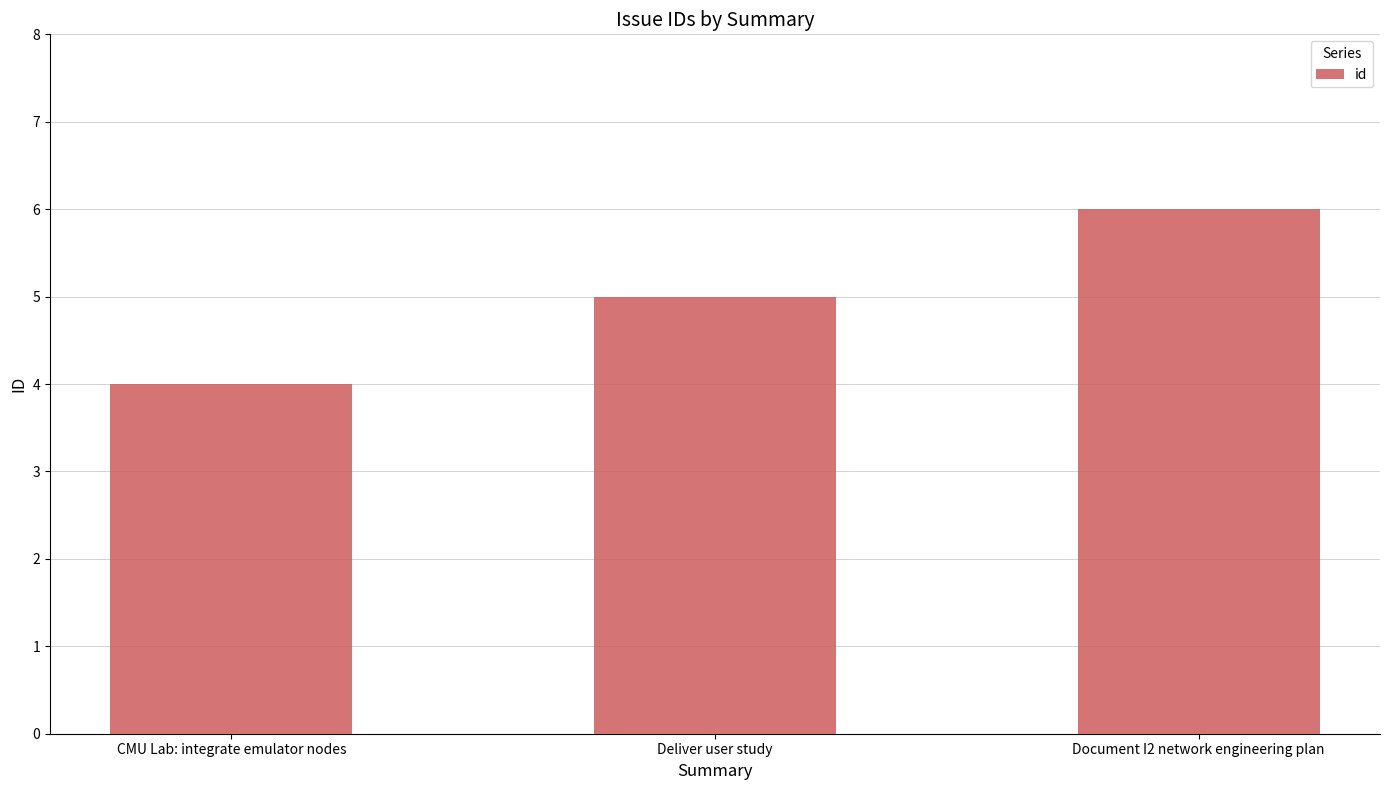

The chart shows a value of 5 at Deliver user study. True or false?

True